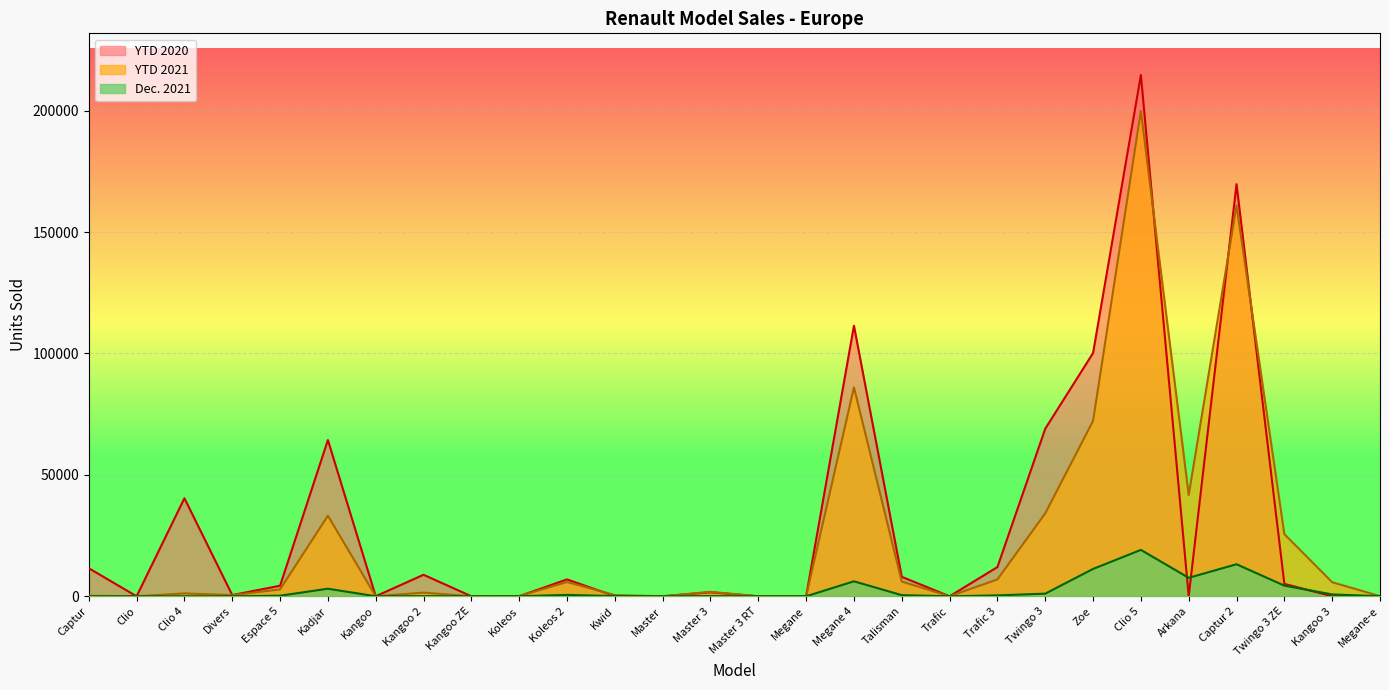

What is the greatest value displayed?

214673